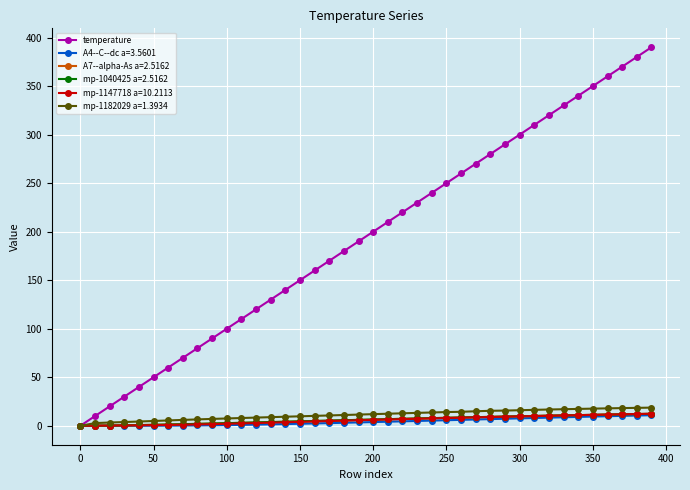

Which series has the largest range (max minus min)?

temperature